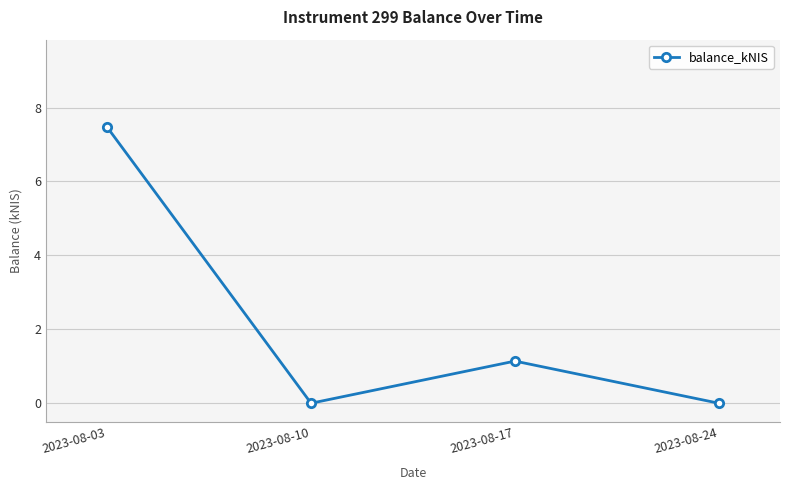

Reading left to right, list all the values displayed in this chart.

7.5	0.0	1.1	0.0